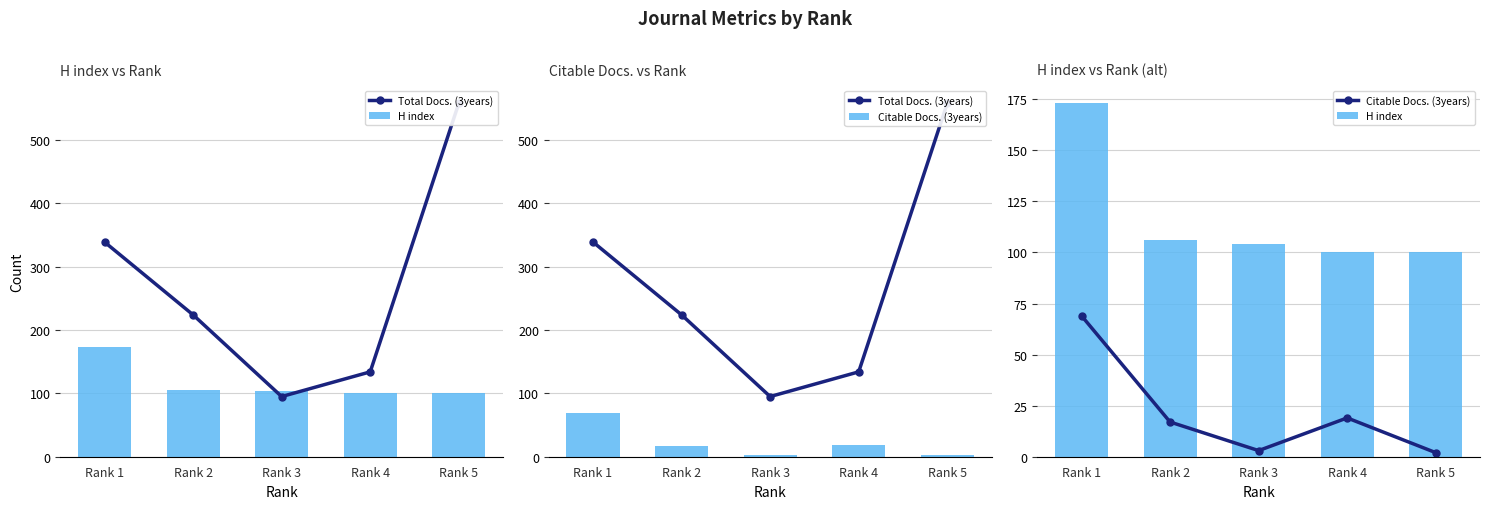

How many values in the H index series exceed 104?

2